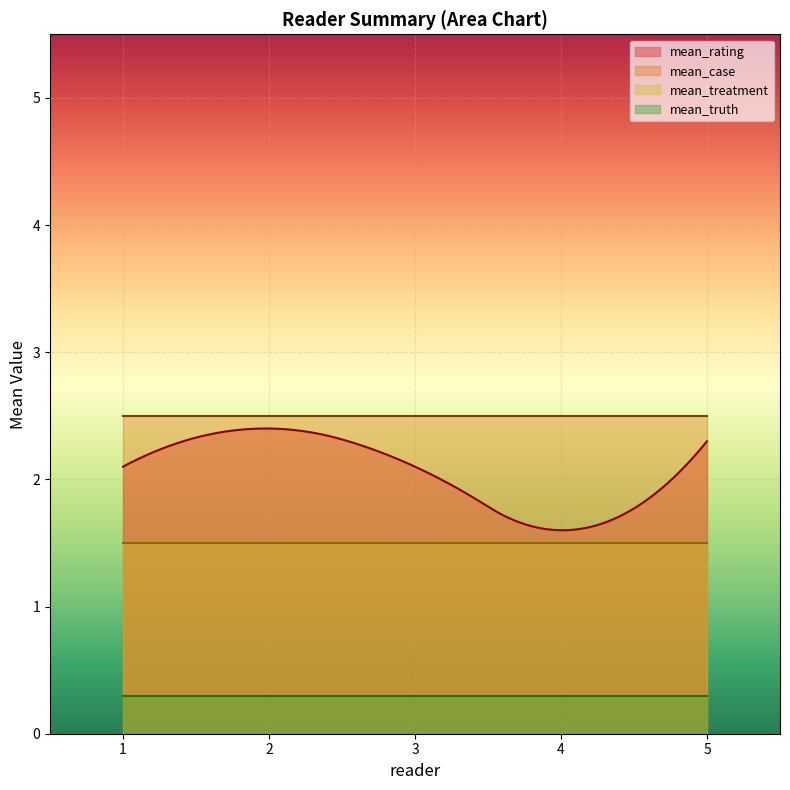

How many lines are shown in the chart?

4